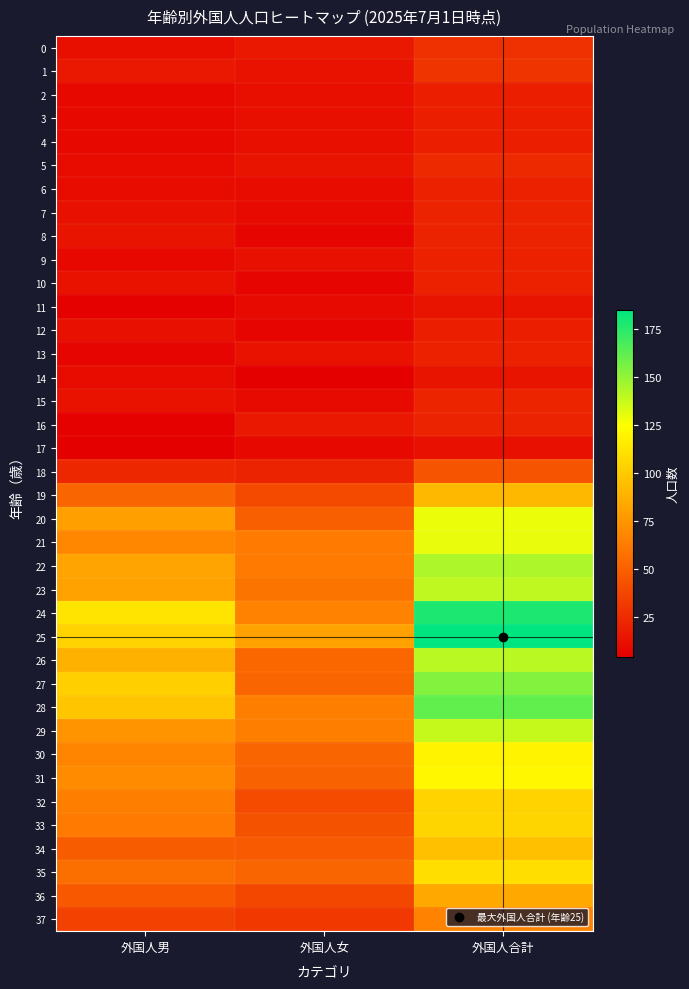

At which category is the sum across all series the highest?

外国人合計